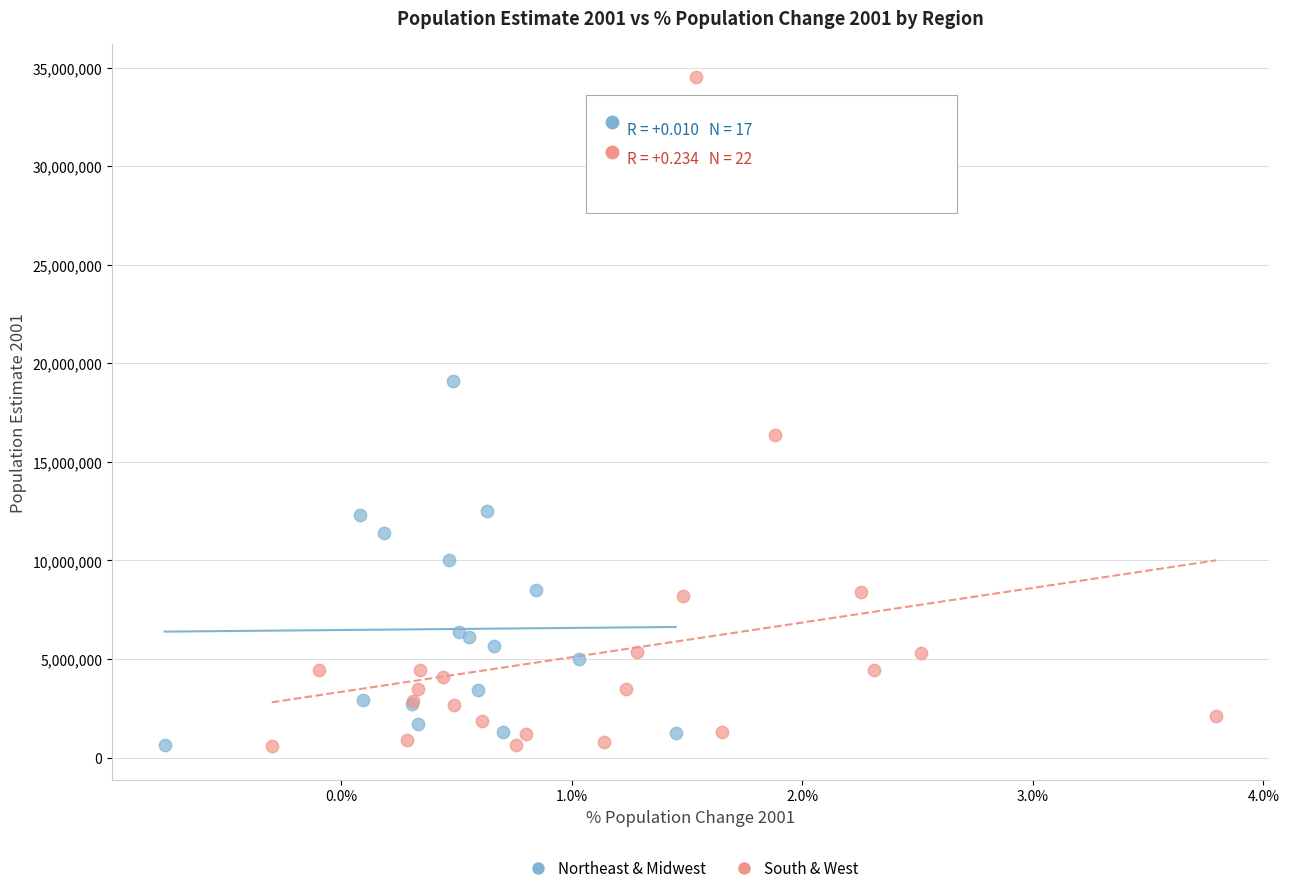

Which series has the largest Y range (max minus min)?

South & West